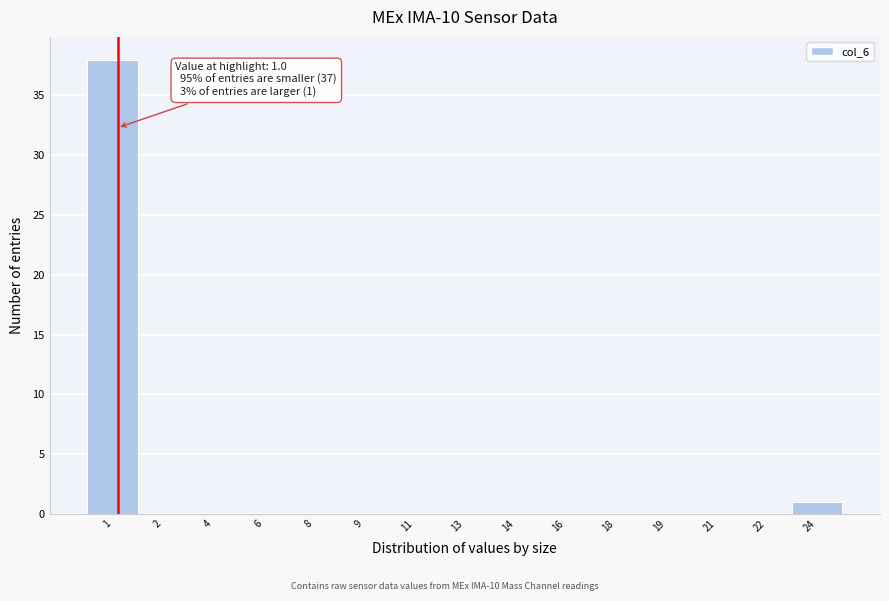

Reading right to left, extract all data points from this chart.

24=1	22=0	21=0	19=0	18=0	16=0	14=0	13=0	11=0	9=0	8=0	6=0	4=0	2=0	1=38